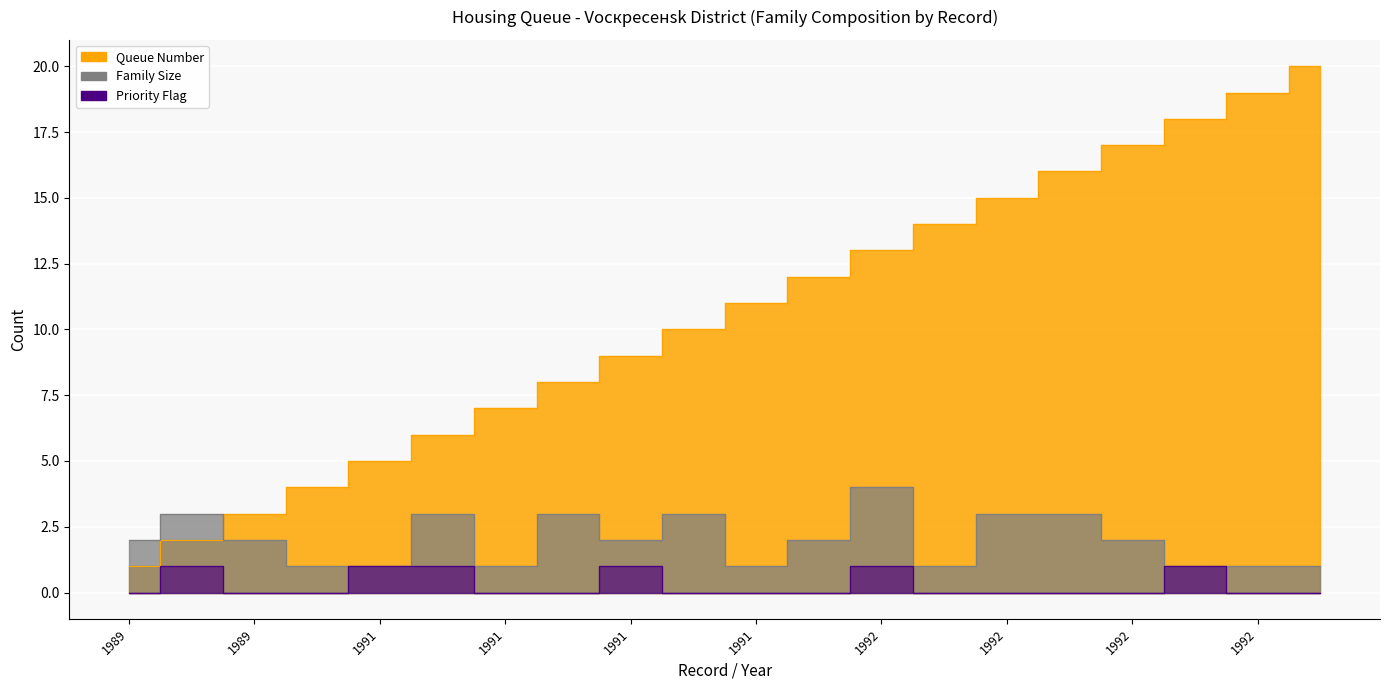

The Family Size series shows 1 at 1991. True or false?

True